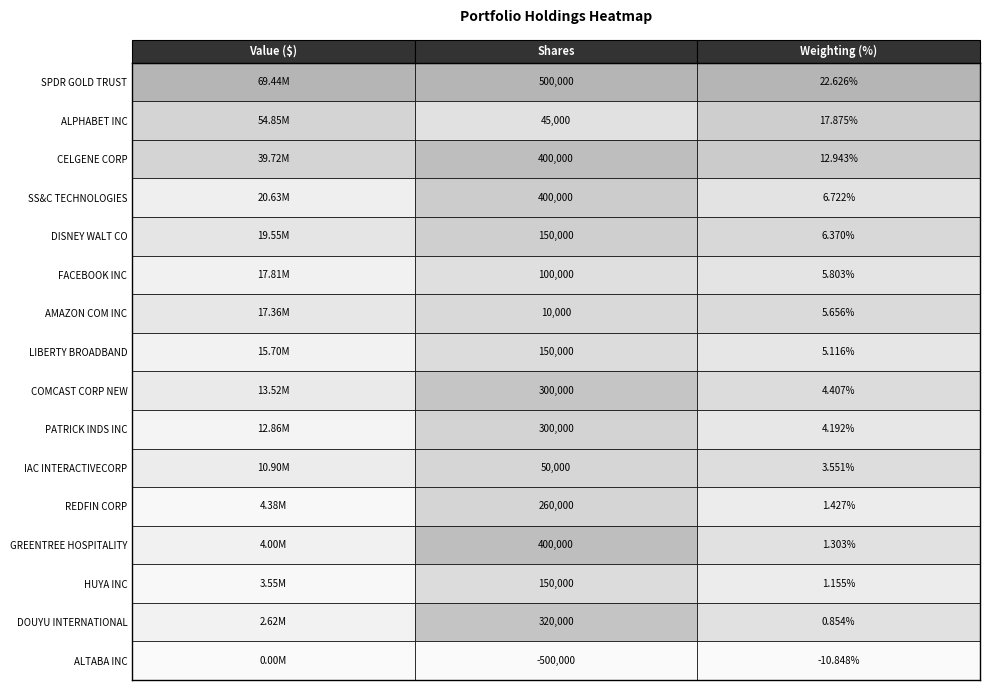

The value of SS&C TECHNOLOGIES at 2 is 9.8. True or false?

False